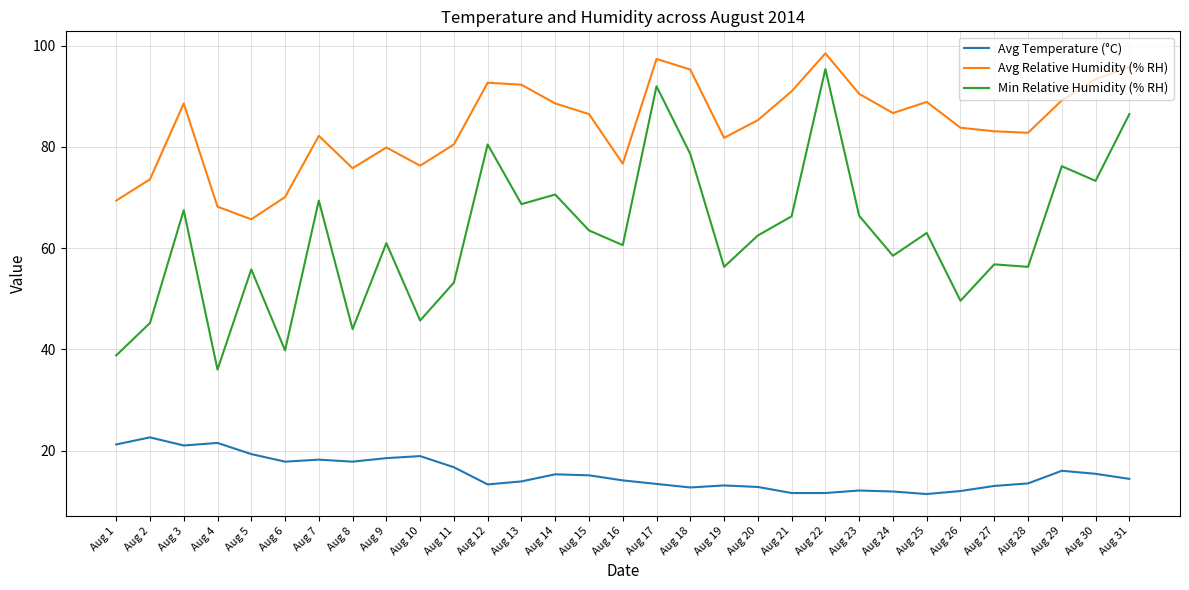

Which category has the lowest value in the Avg Relative Humidity (% RH) series?

Aug 5